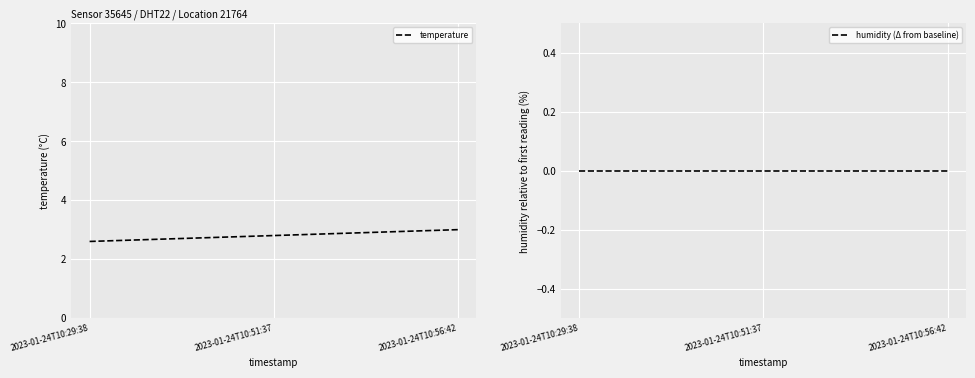

Which category has the lowest value across all series?

2023-01-24T10:29:38